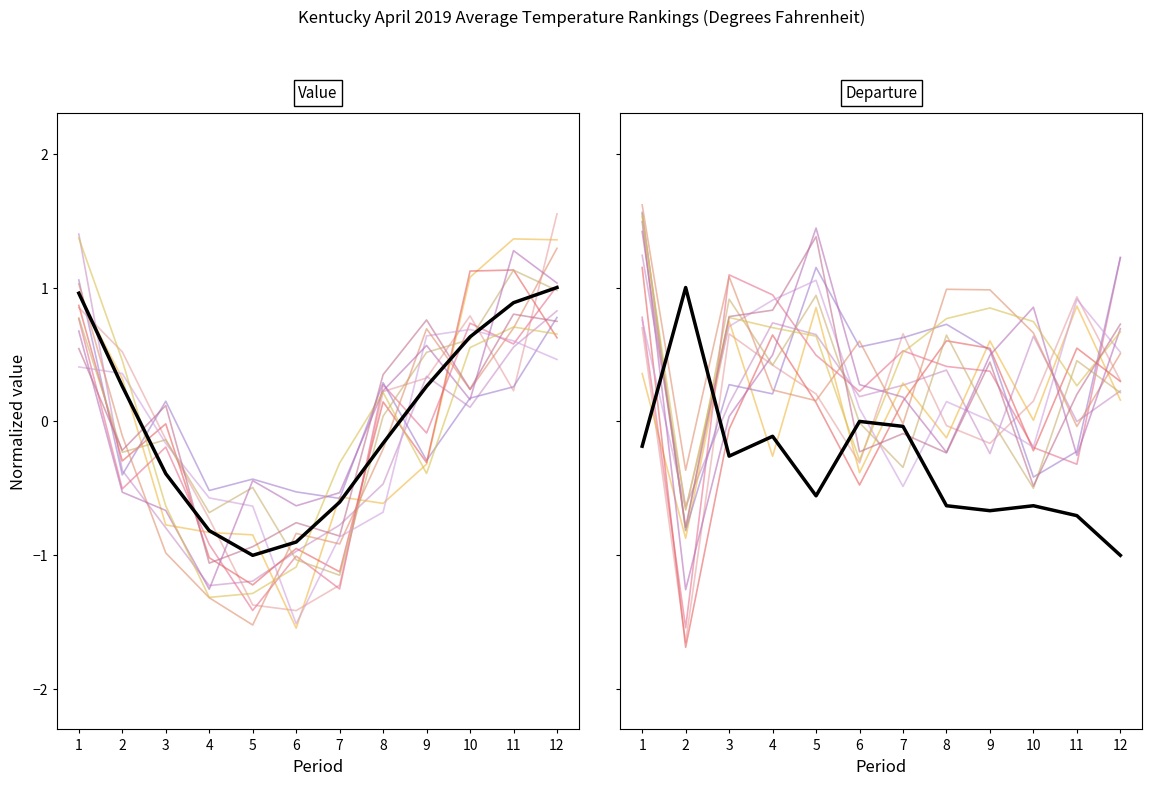

In High Rank, how many points are higher than both neighbors (excluding endpoints)?

4